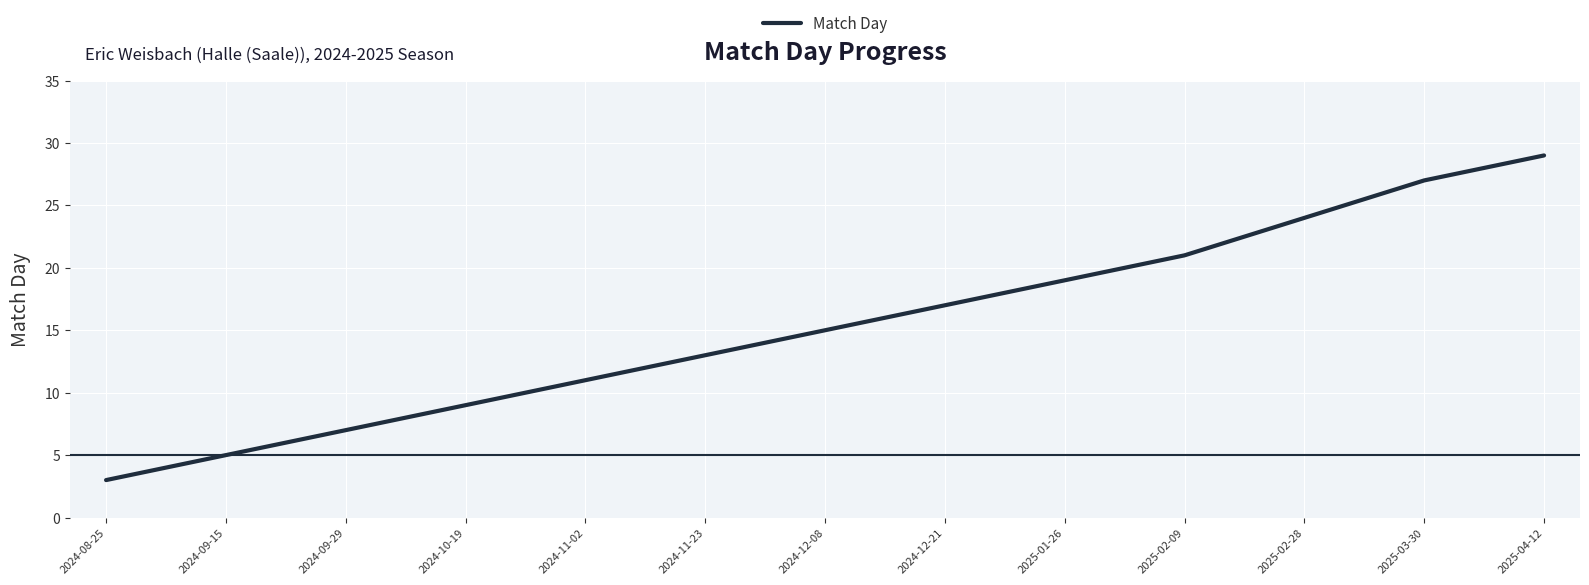

How many lines are shown in the chart?

1